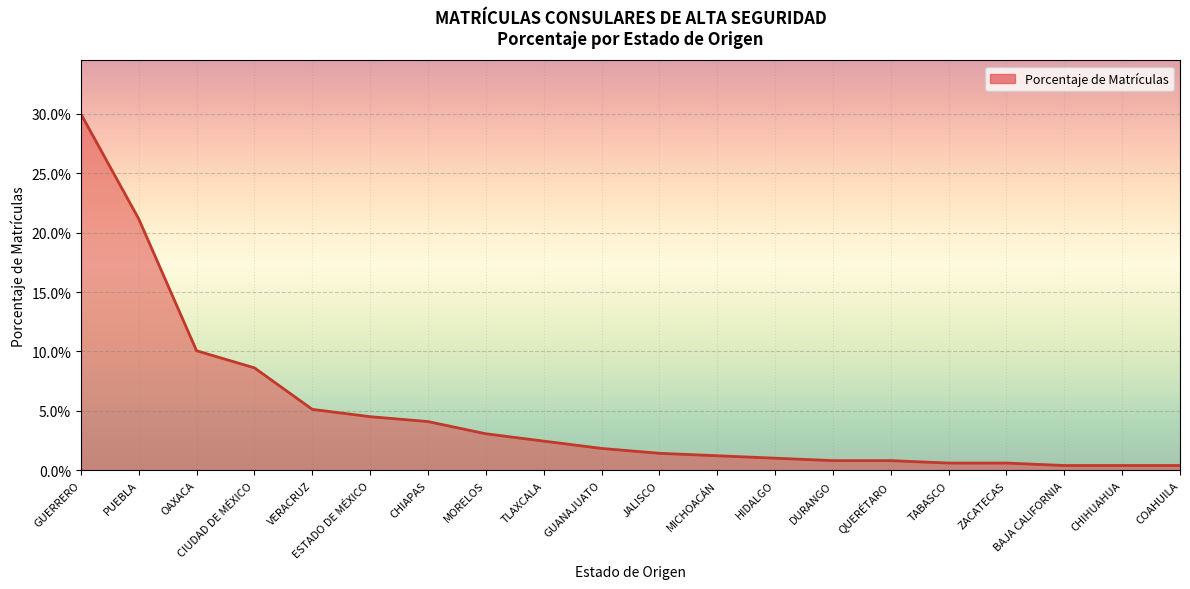

What value does the data have at OAXACA?

0.1